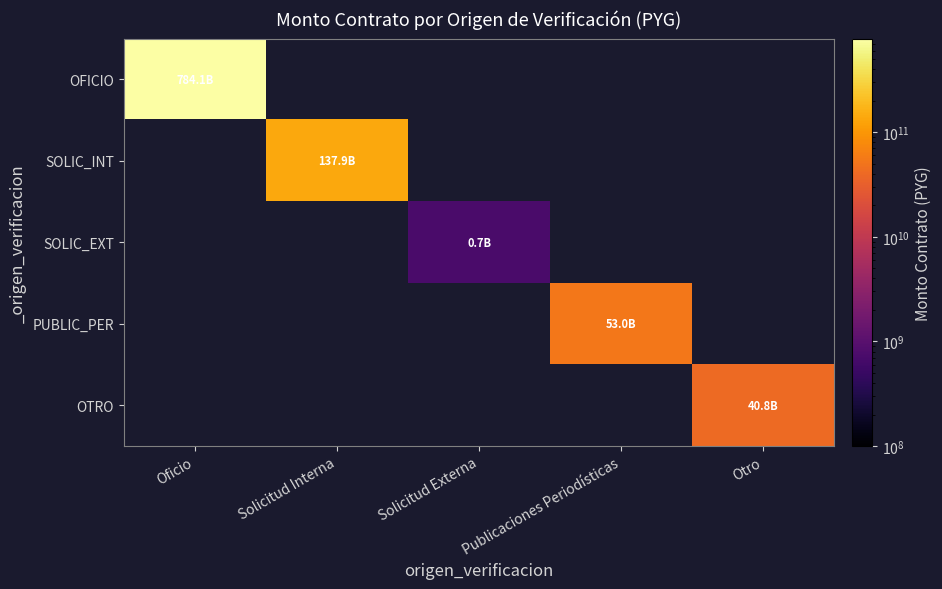

What is the spread (max minus min) of values at Solicitud Externa?

715295824